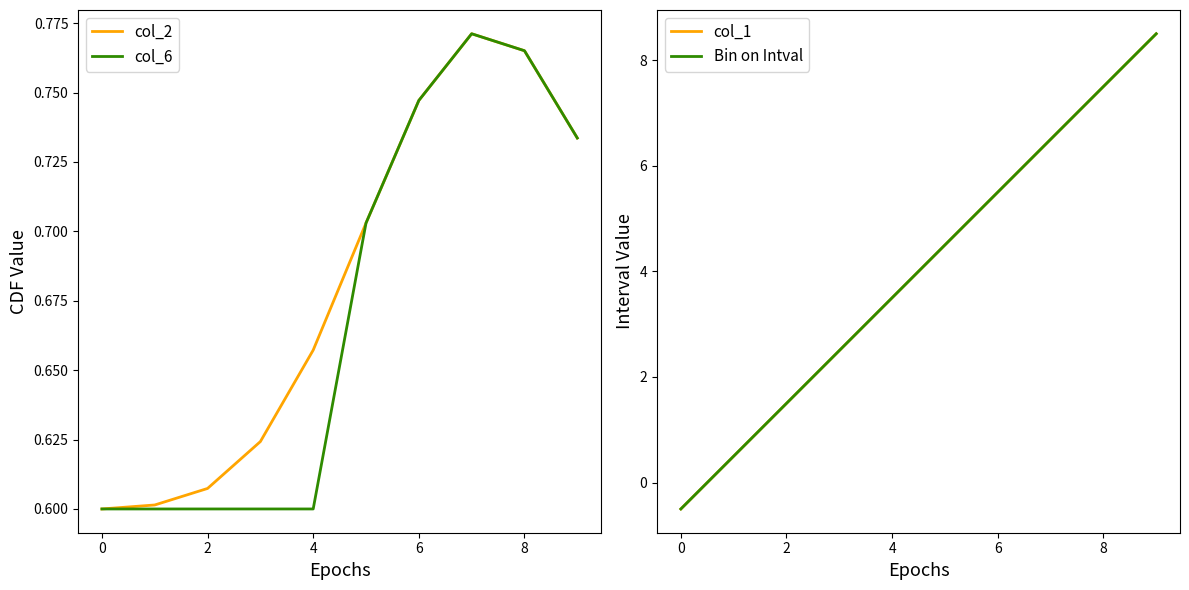

Which series ends up on top after the final intersection of col_2 and Bin on Intval?

Bin on Intval